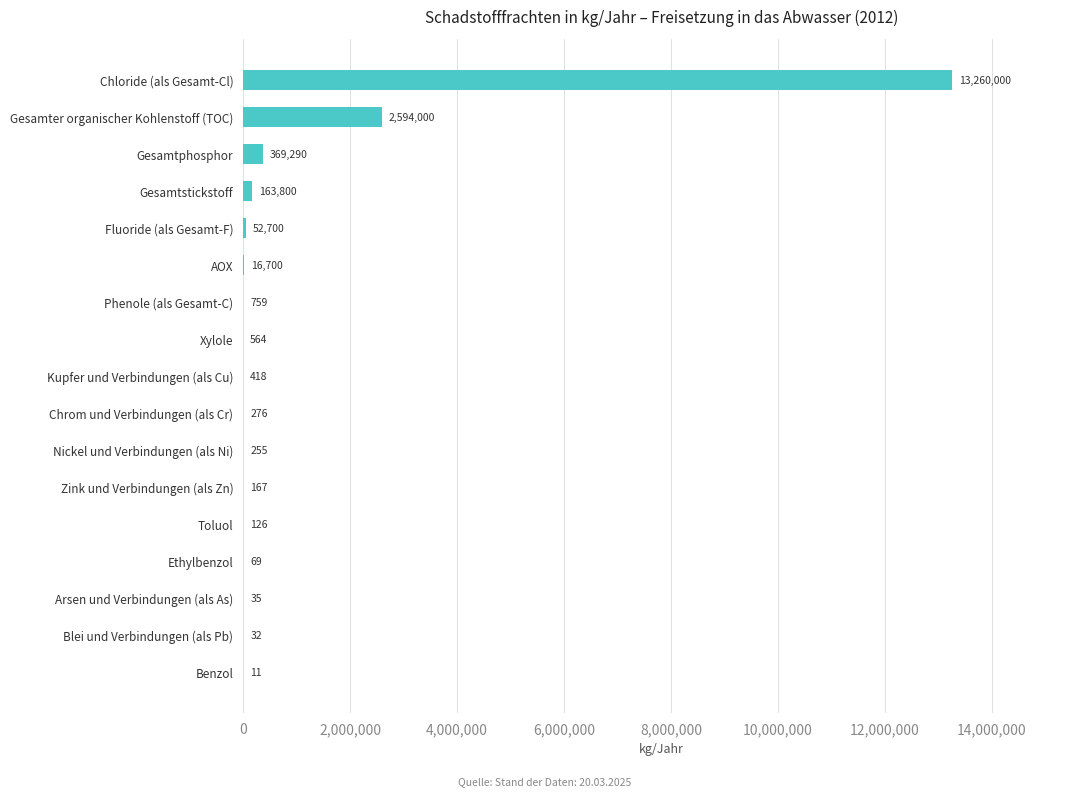

True or false: the data shows 255 at Nickel und Verbindungen (als Ni).

True